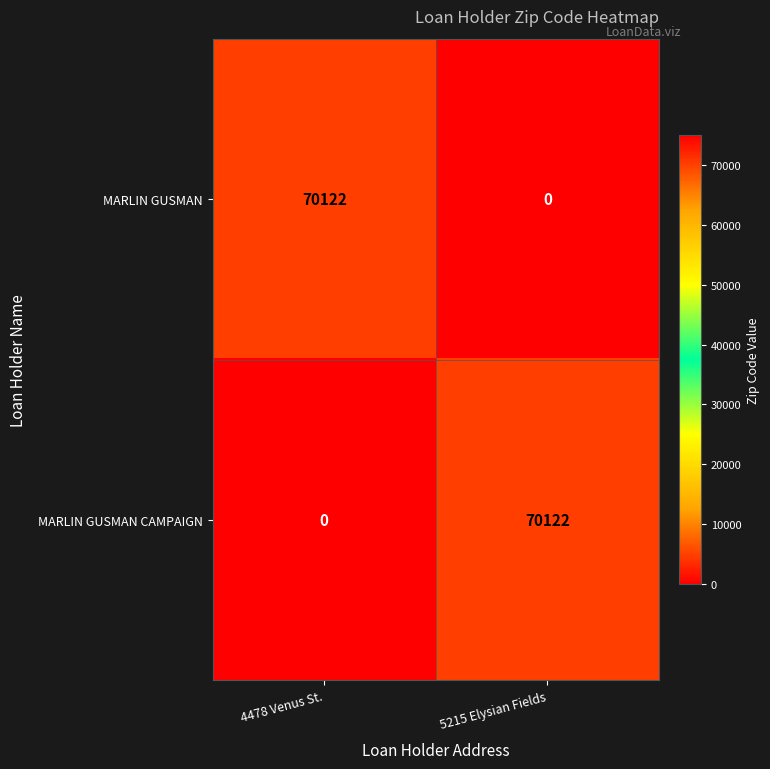

How many categories are shown in the chart?

2